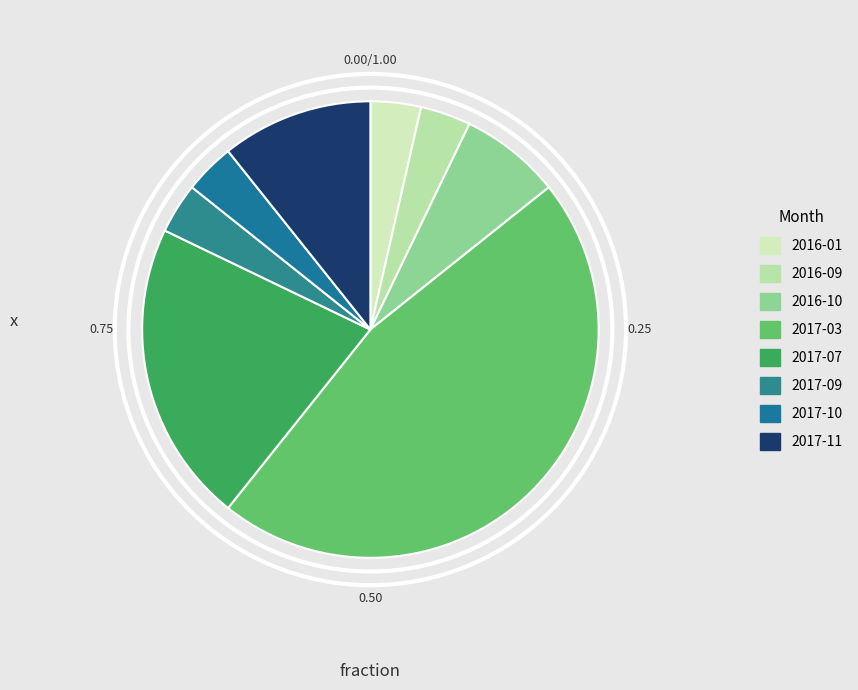

To the nearest percent, what portion does 2017-10 represent?

4%